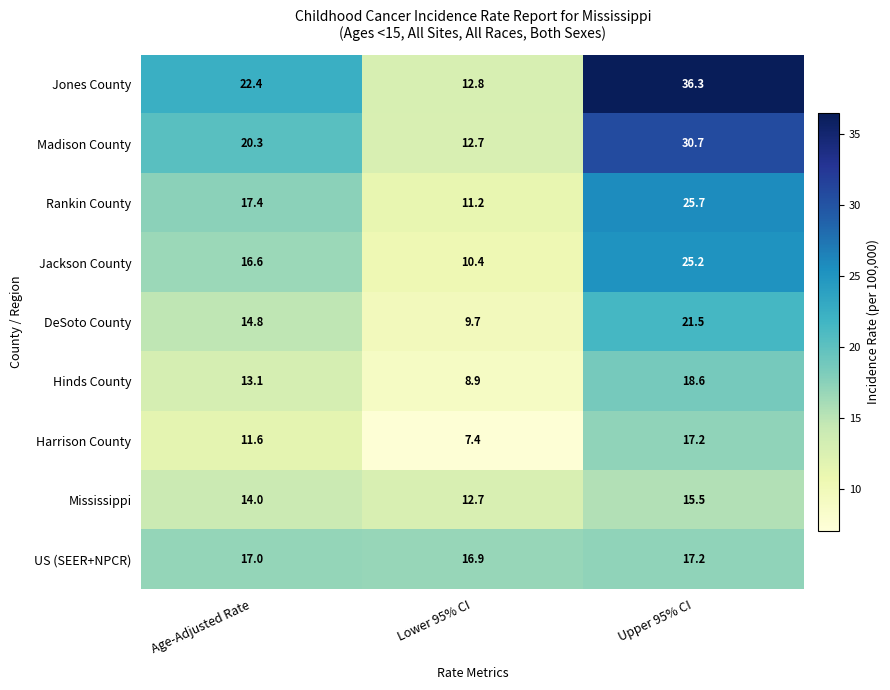

What is the difference between the highest and lowest values at Age-Adjusted Rate?

10.8